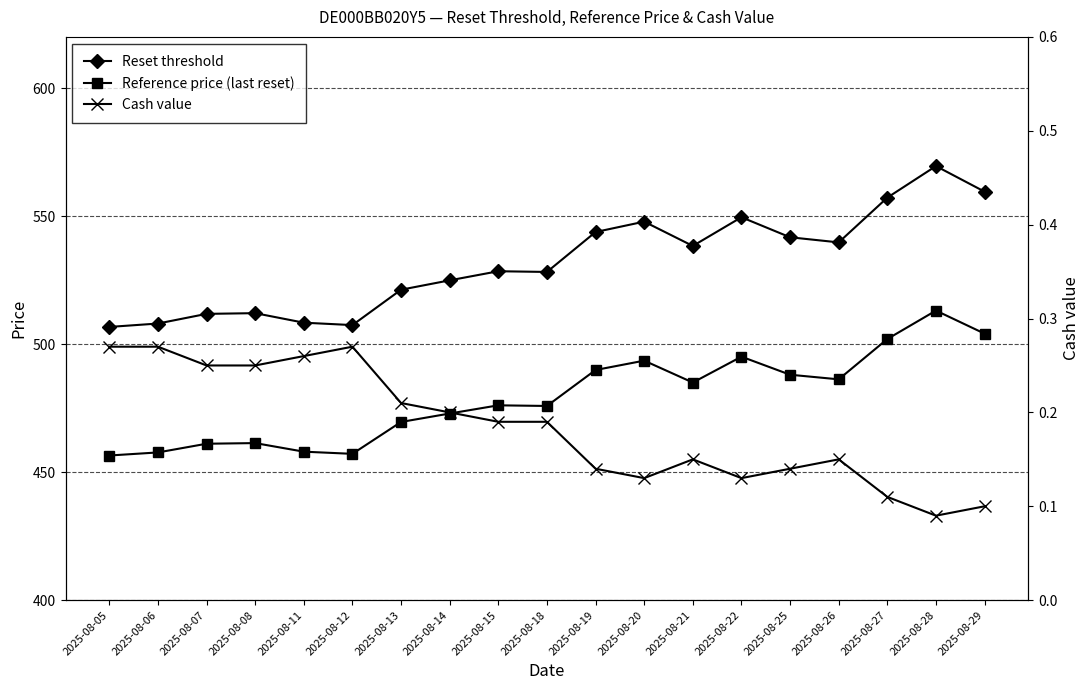

Is it true that Cash value equals 0.1 at 2025-08-05?

False